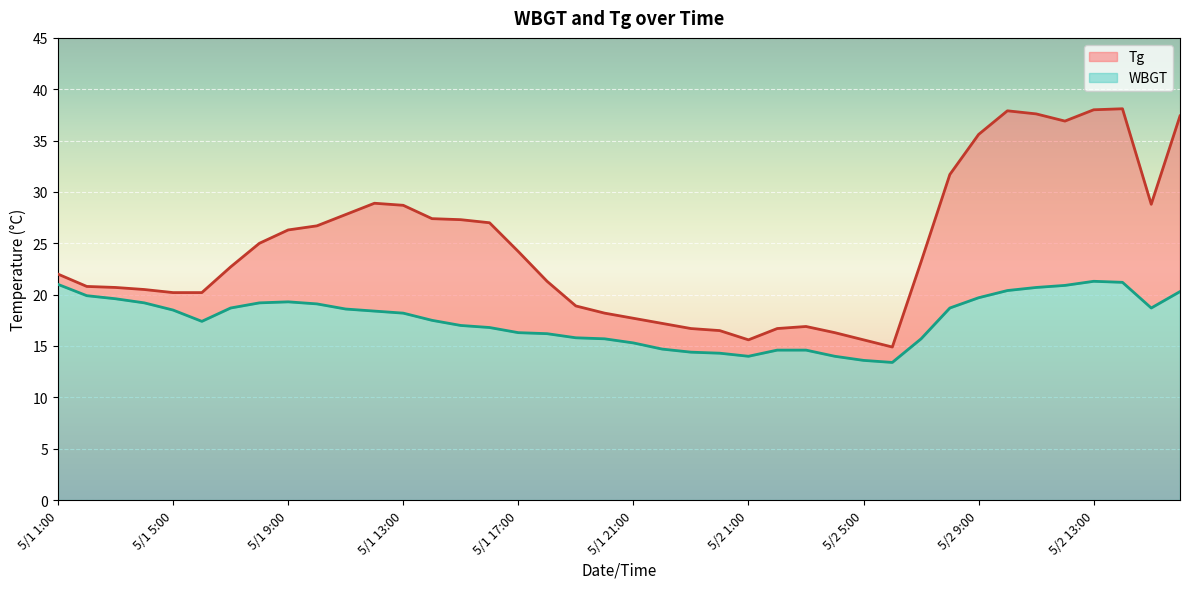

What is the value of the Tg point at the 29th from the left?

15.6